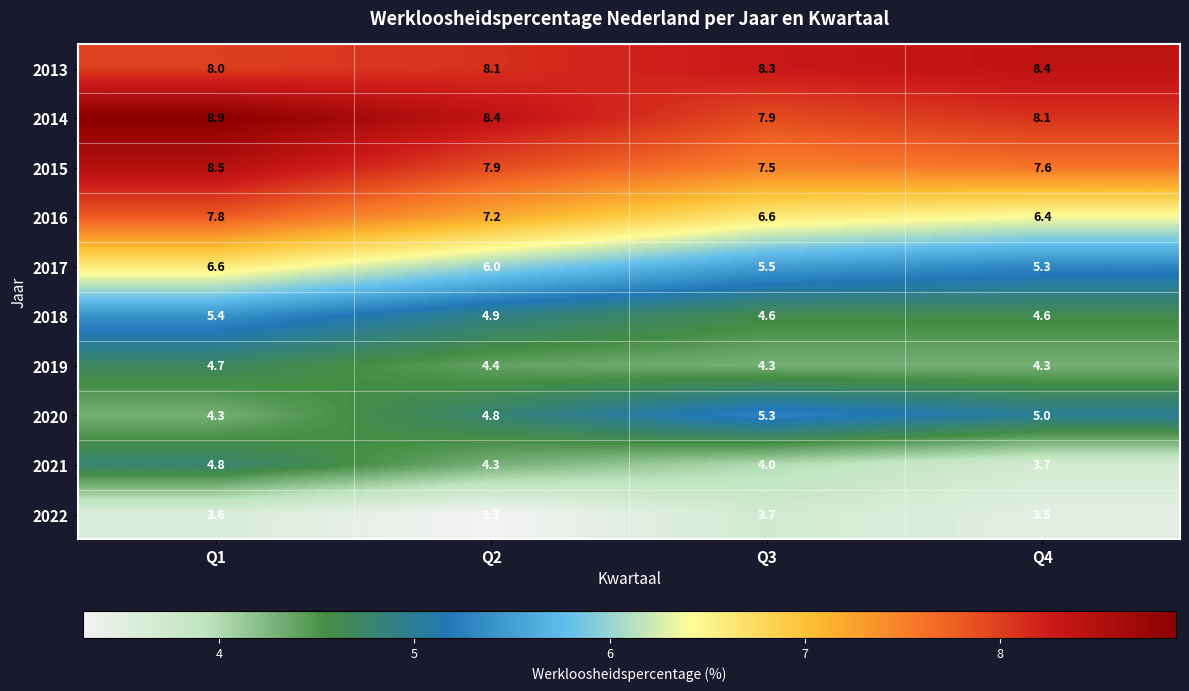

The 2022 series shows 5.7 at Q1. True or false?

False